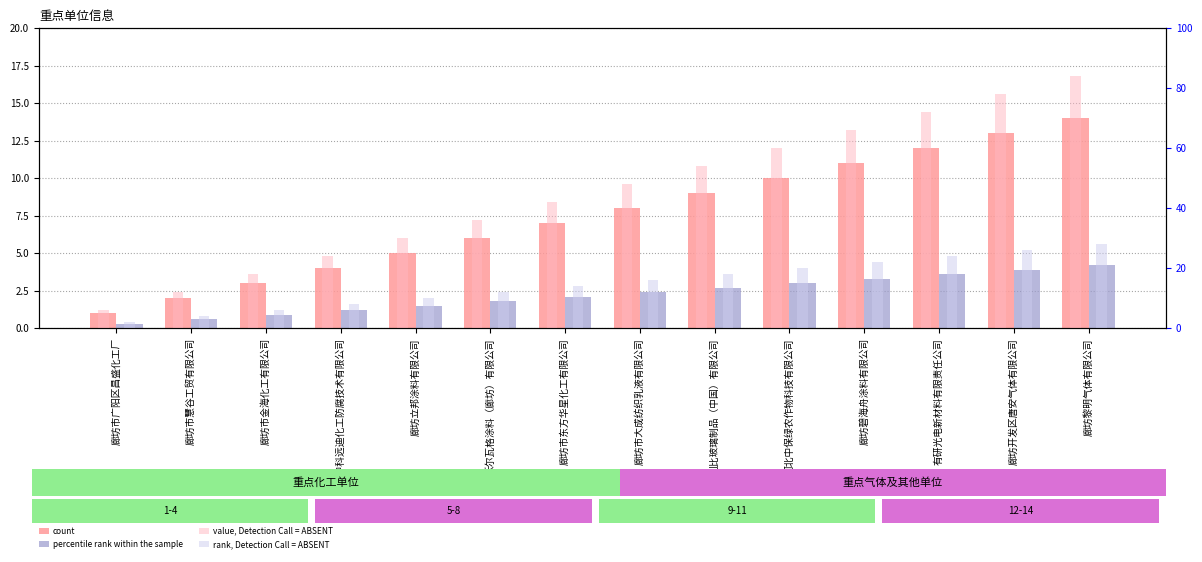

Which series has the largest total across all categories?

value, Detection Call = ABSENT